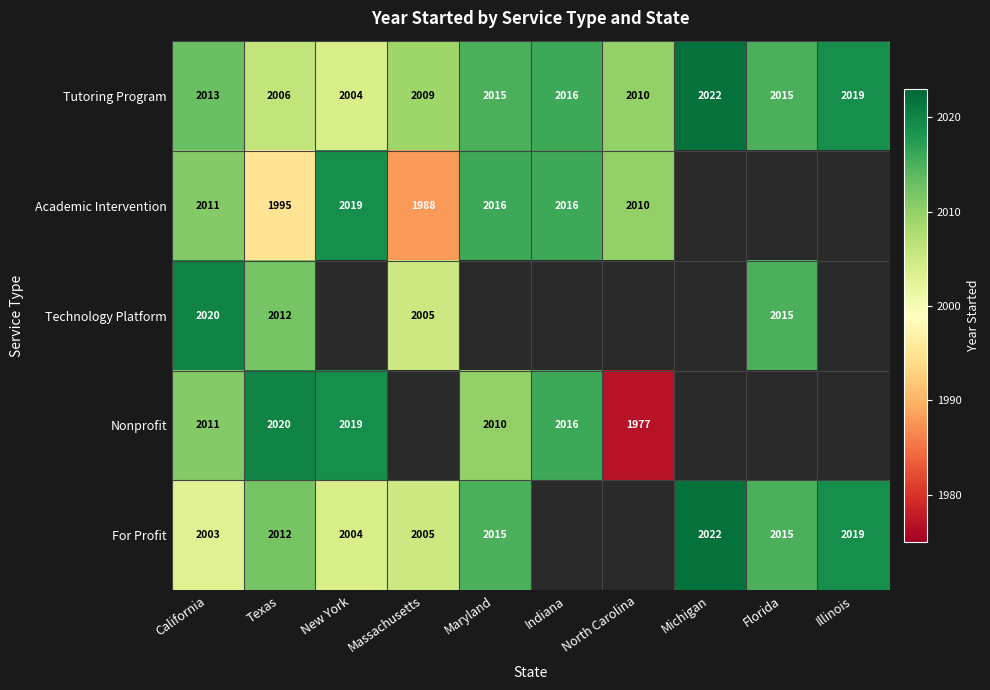

Where is Tutoring Program nearest to the value 2013?

California